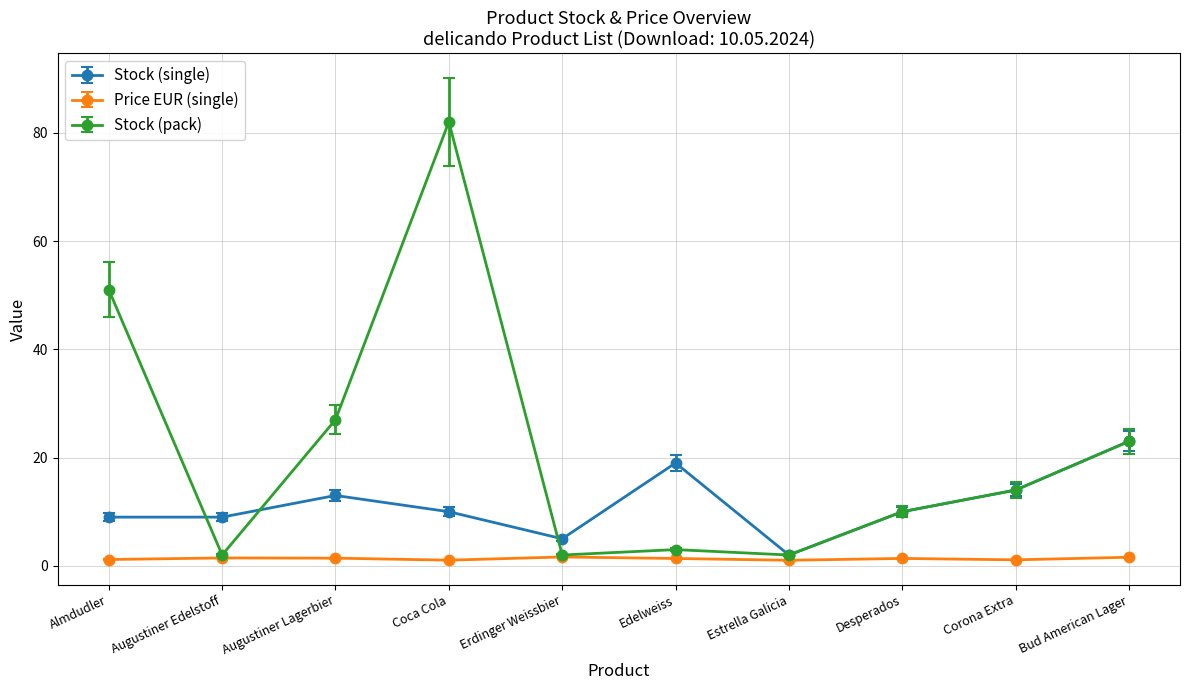

What is the value of the Stock (single) point at the 7th from the left?

2.0